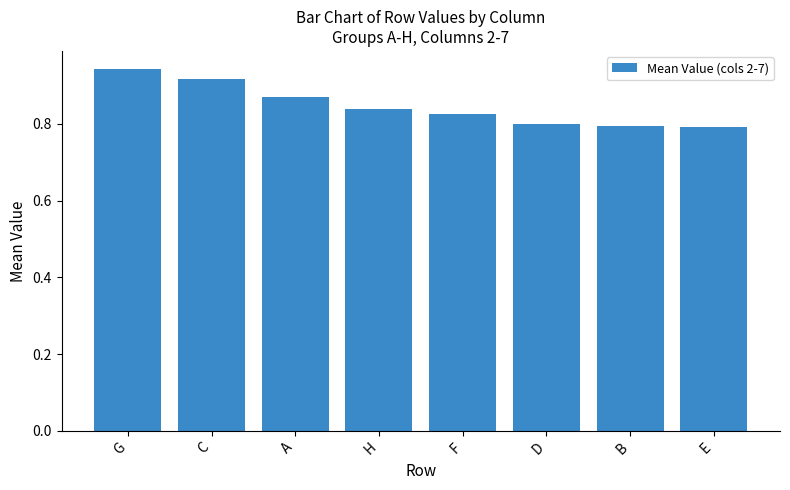

How many bars are there in total?

8